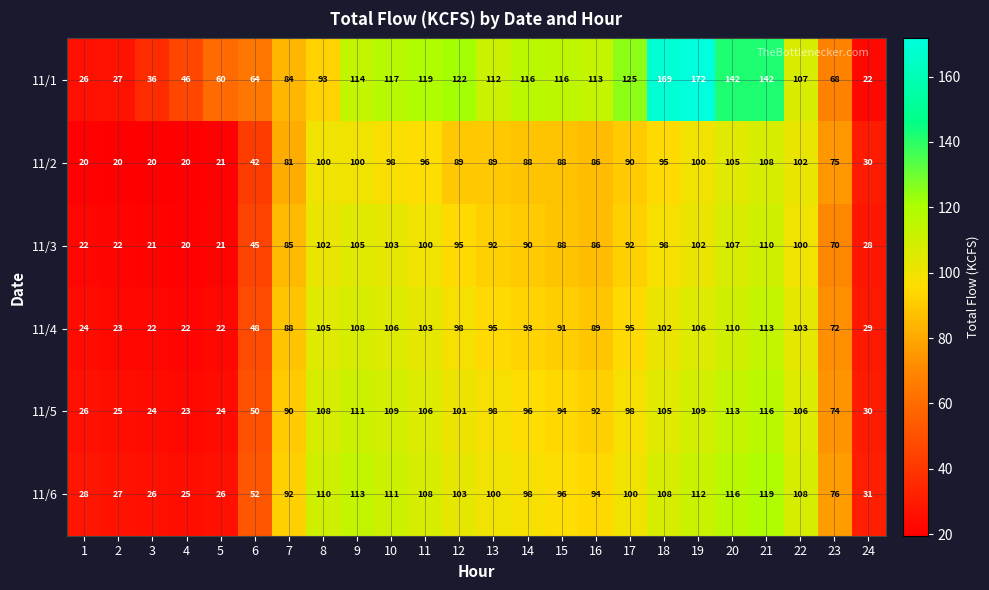

Between 8 and 14, which series saw the biggest shift?

11/1